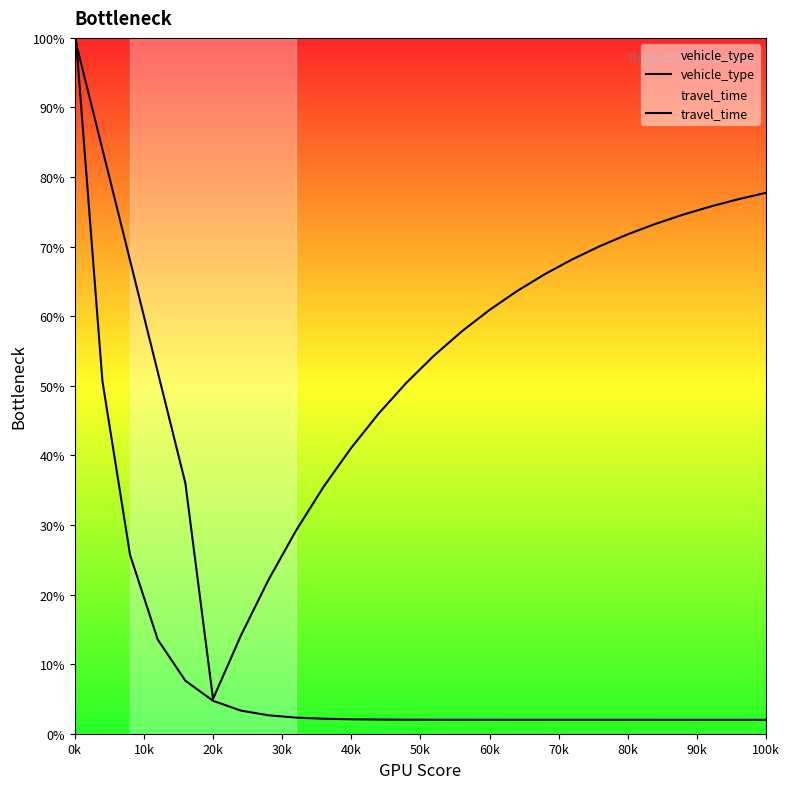

Which category has the lowest value in the travel_time series?

20k